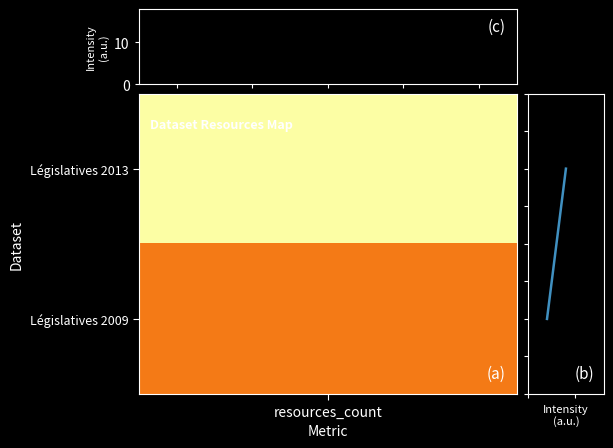

True or false: the data shows -1 at resources_count.

False